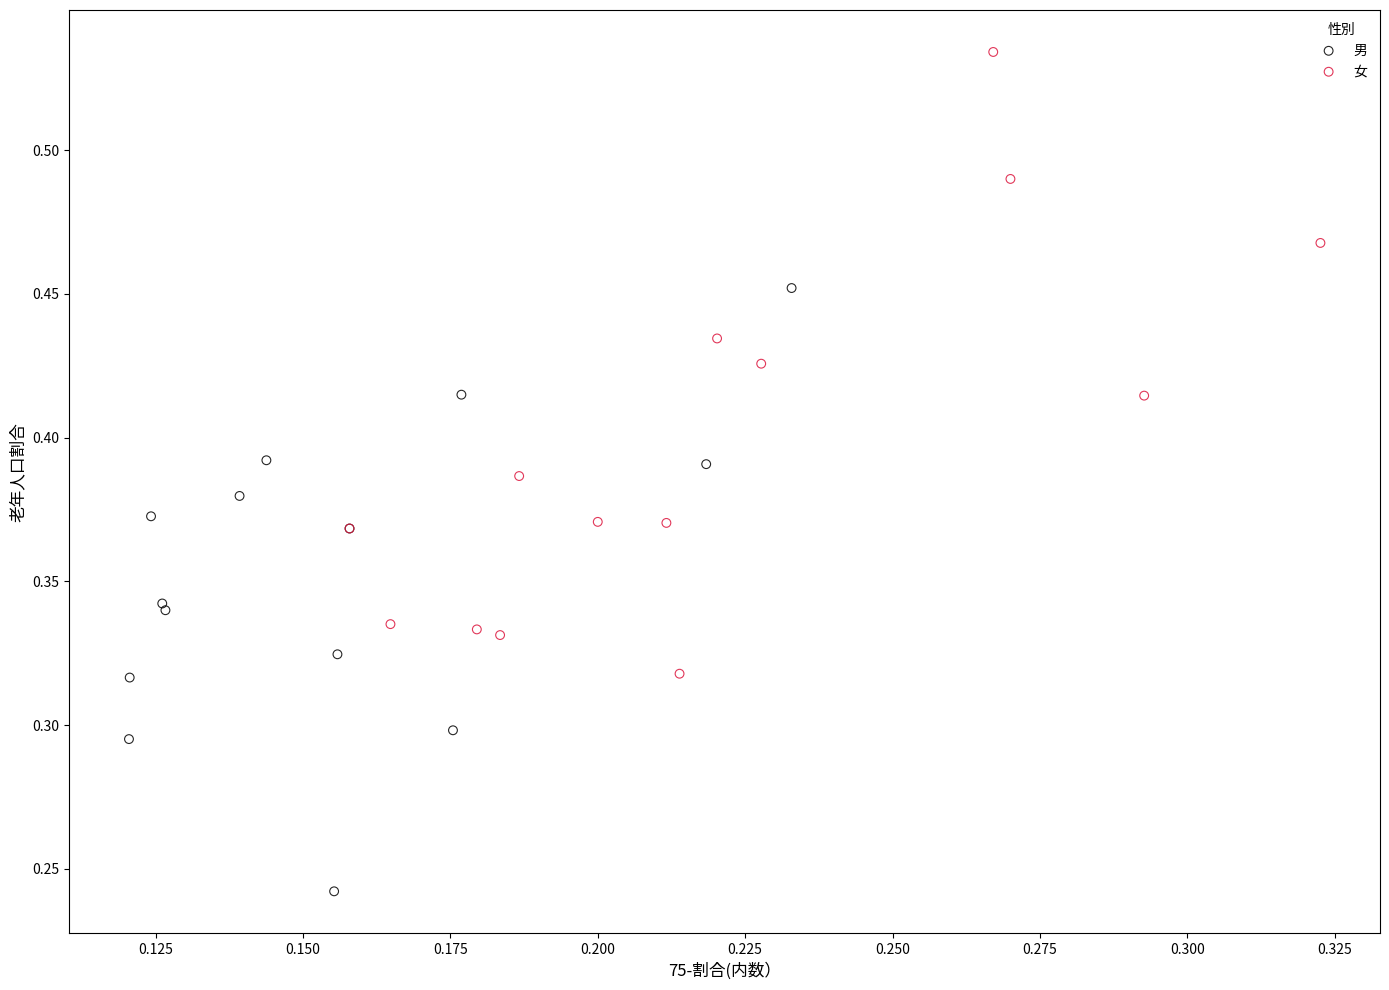

Which series contains the highest Y value?

女